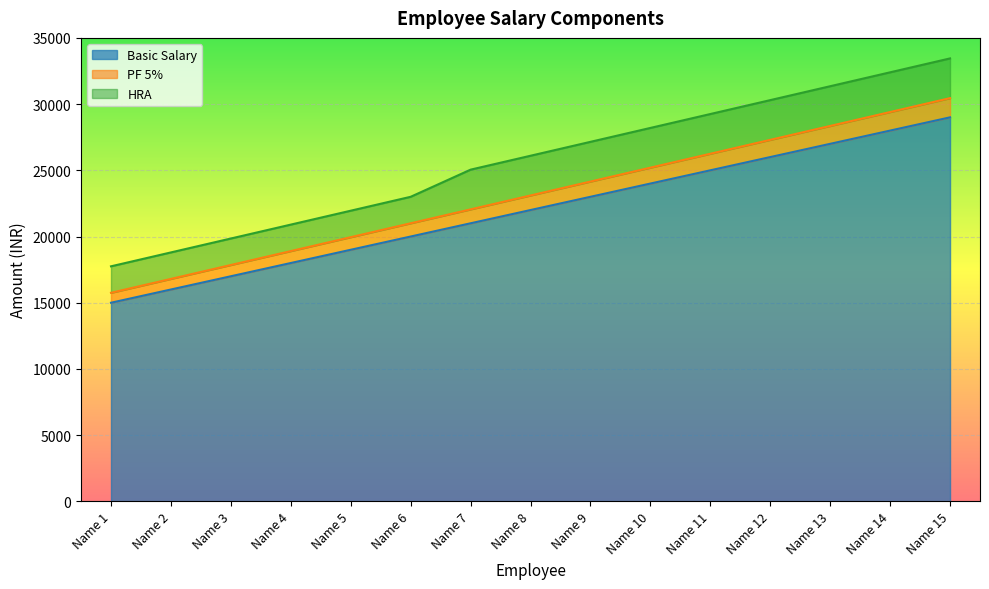

What is the total value across all series at Name 3?

19850